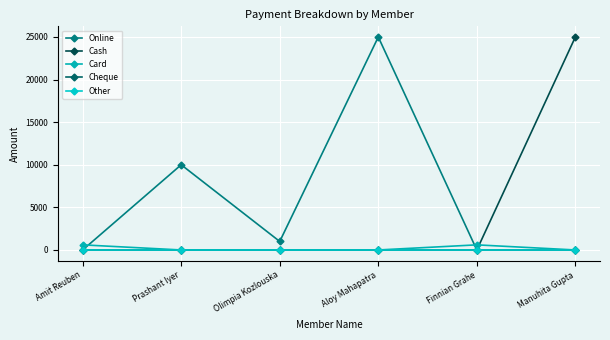

Is this an area chart (filled region under the line)?

No